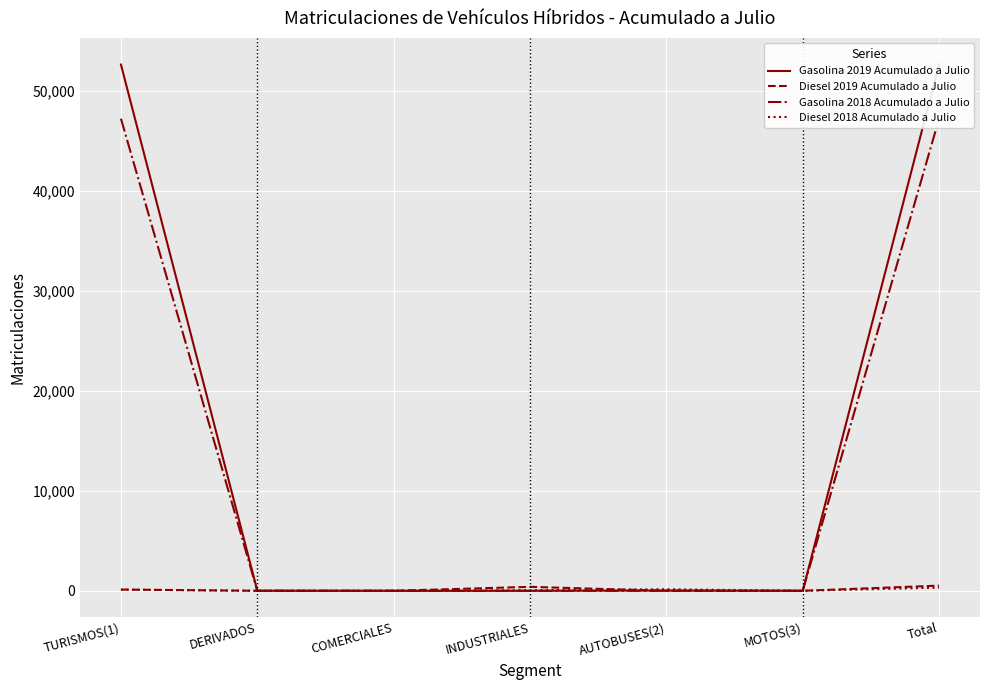

Is the value of Diesel 2018 Acumulado a Julio at Total greater than the value of Diesel 2019 Acumulado a Julio at INDUSTRIALES?

No